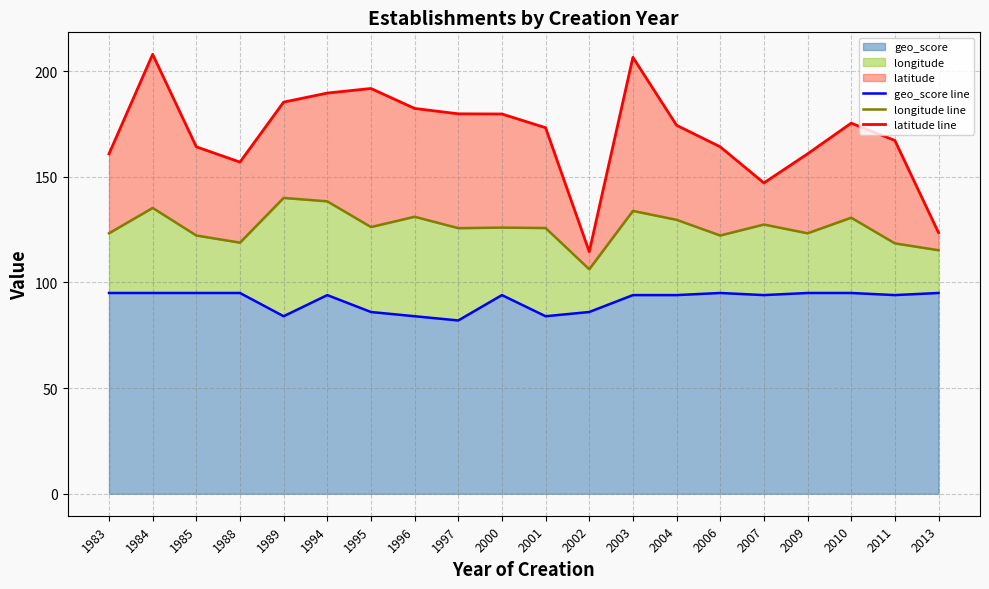

Is the value of longitude line at 2010 greater than the value of latitude line at 2003?

No